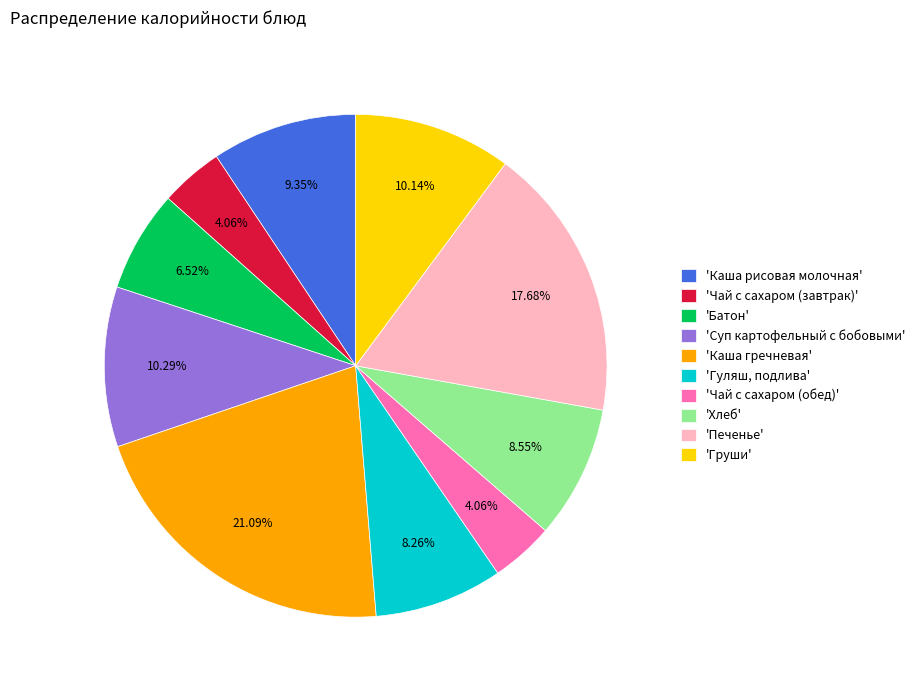

Which has a higher value, 'Чай с сахаром (обед)' or 'Батон'?

'Батон'